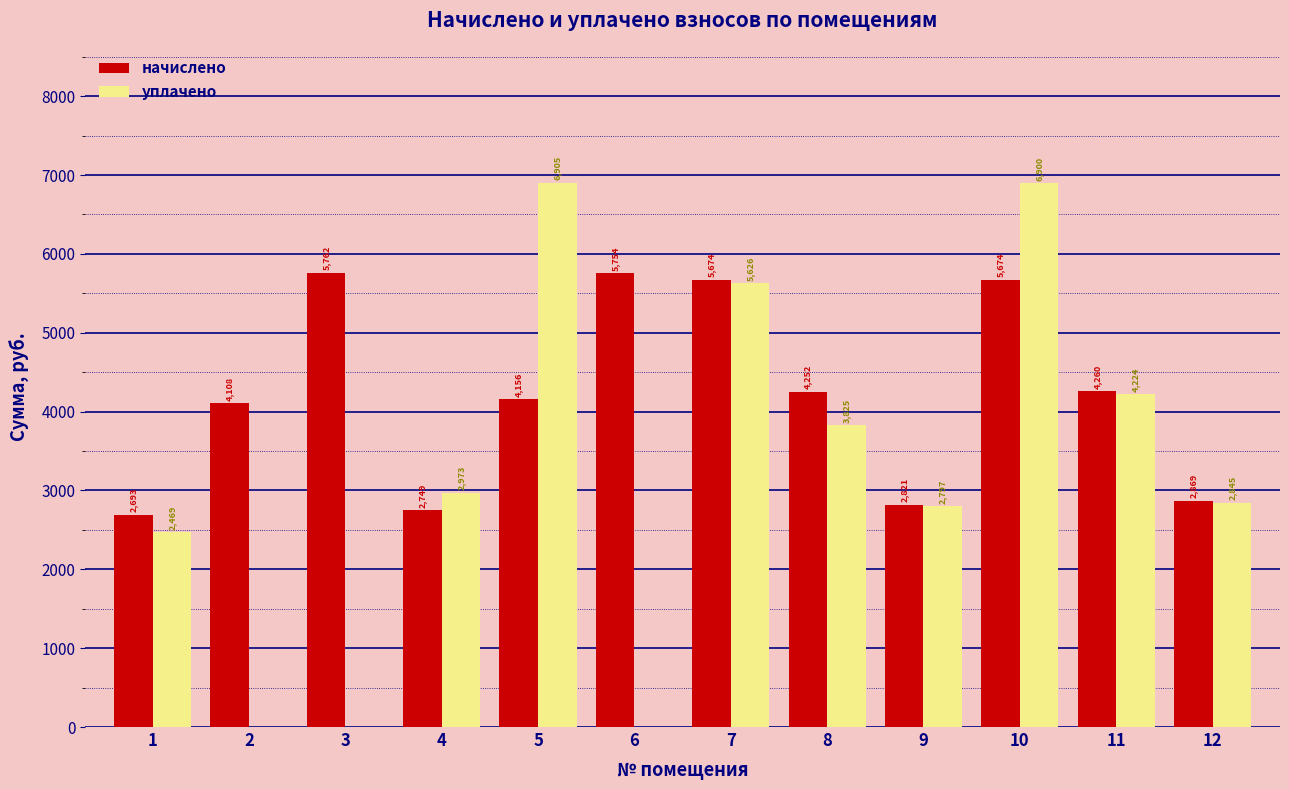

Does the chart contain stacked bars?

No